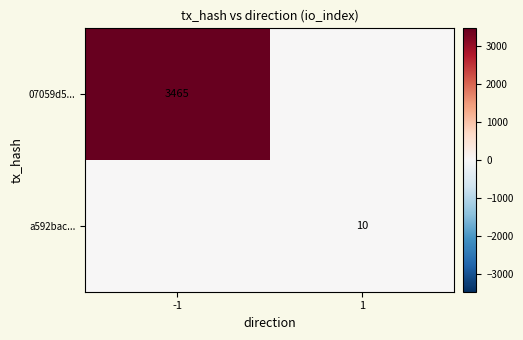

The value of 07059d5... at -1 is 6065. True or false?

False